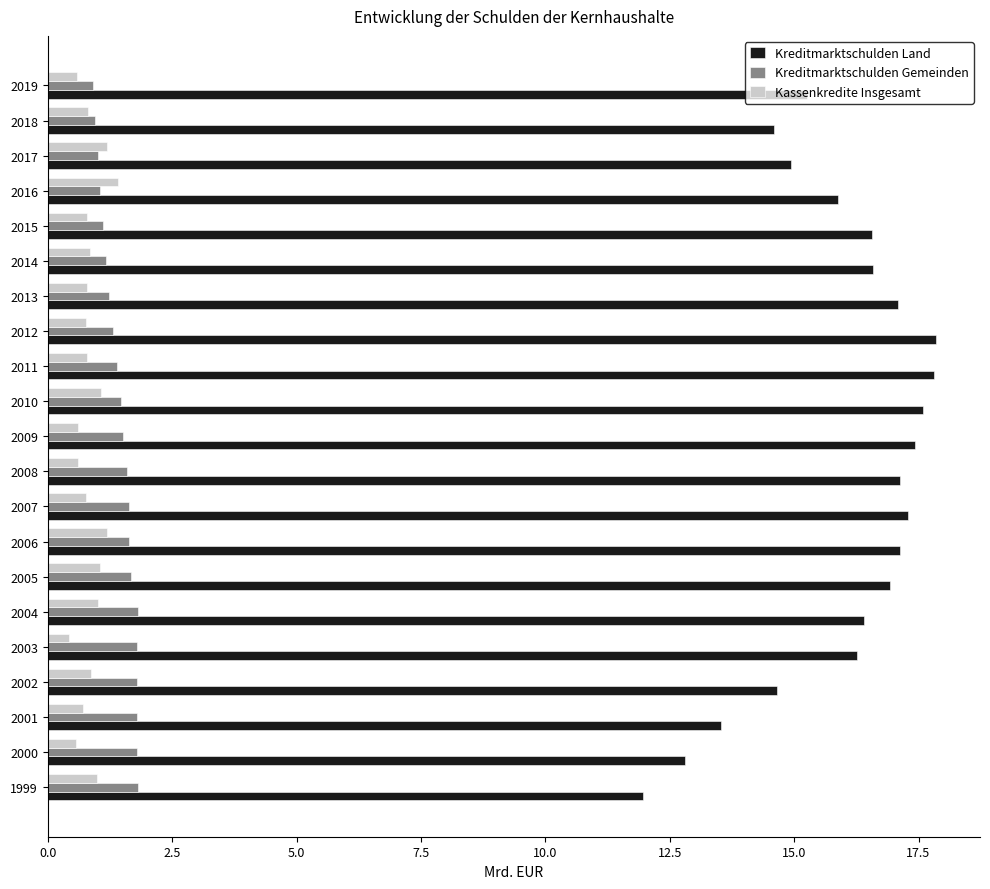

Which series has the widest spread of values?

Kreditmarktschulden Land